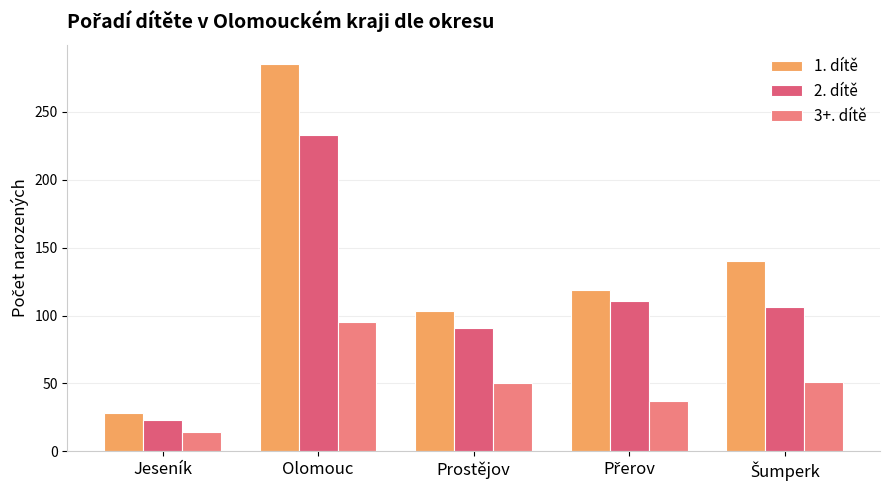

Does the chart contain any negative values?

No